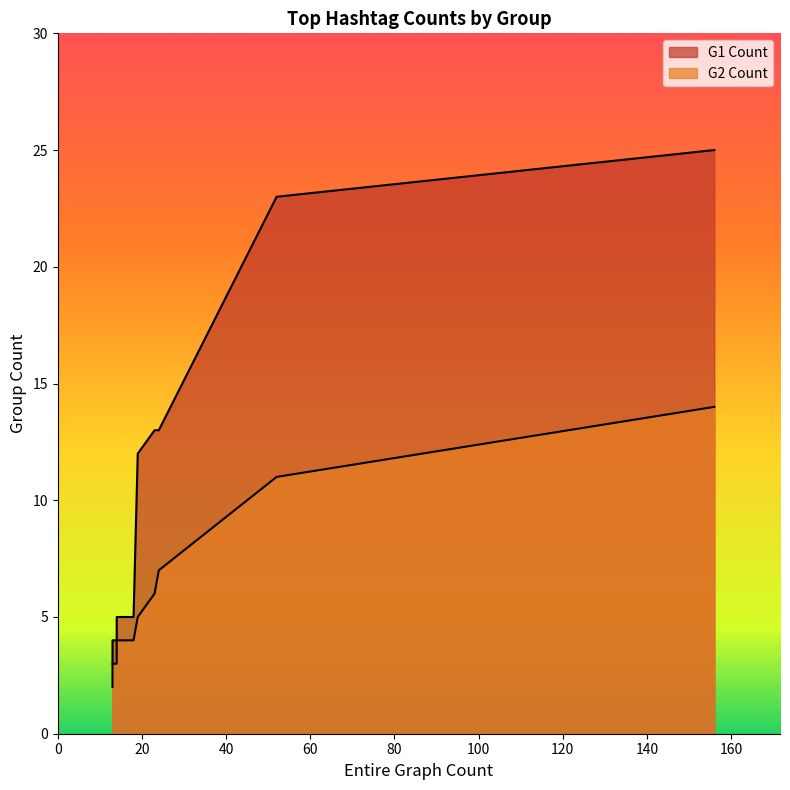

What is the lowest value of the G1 Count series?

3